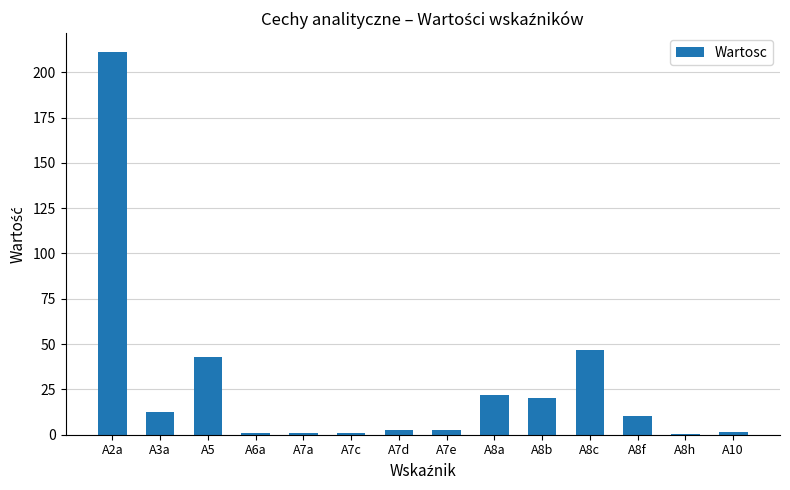

Does the chart contain stacked bars?

No